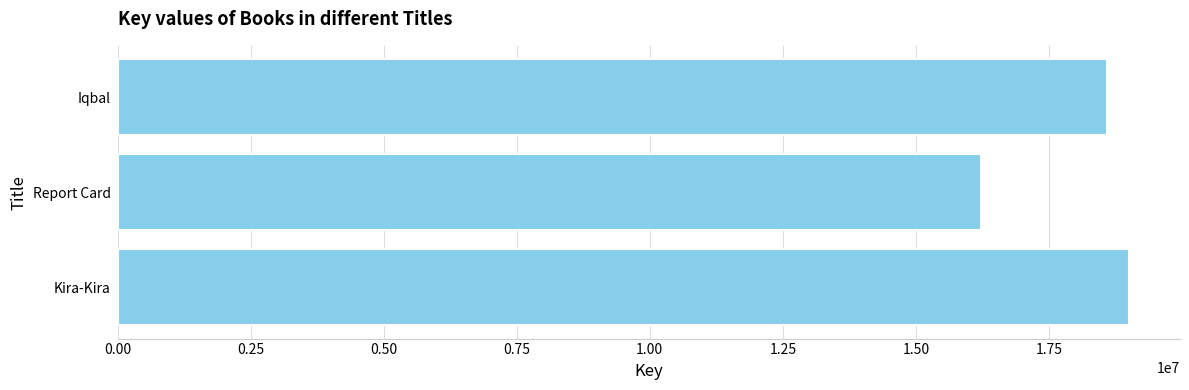

Where is the data nearest to the value 17615780?

Iqbal